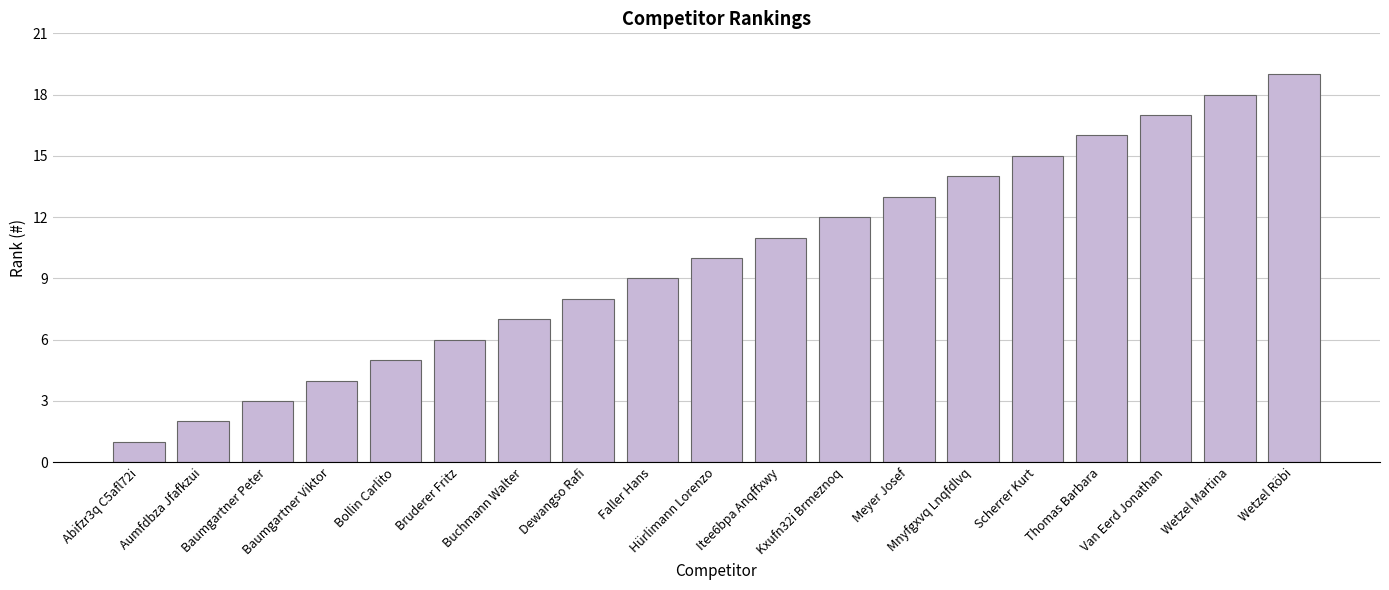

The value at Wetzel Martina is 18. True or false?

True